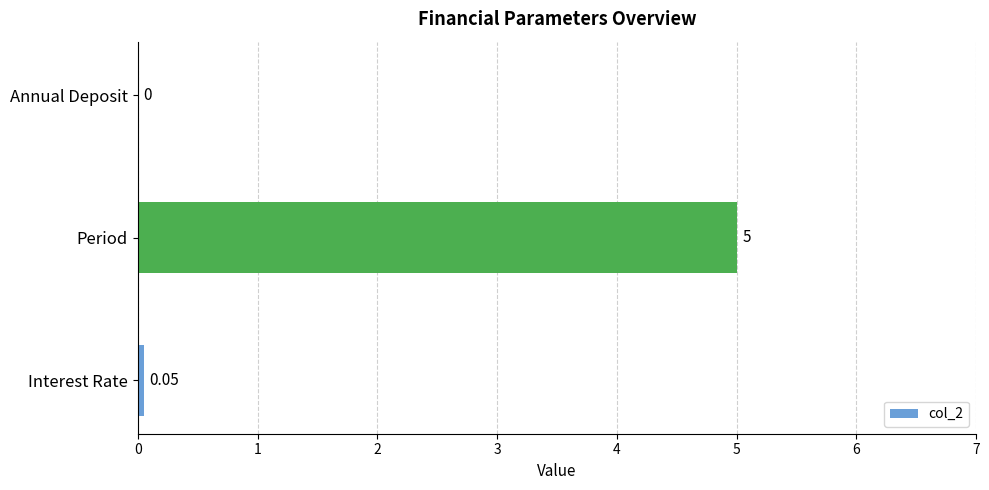

Between Interest Rate and Period, which is larger?

Period